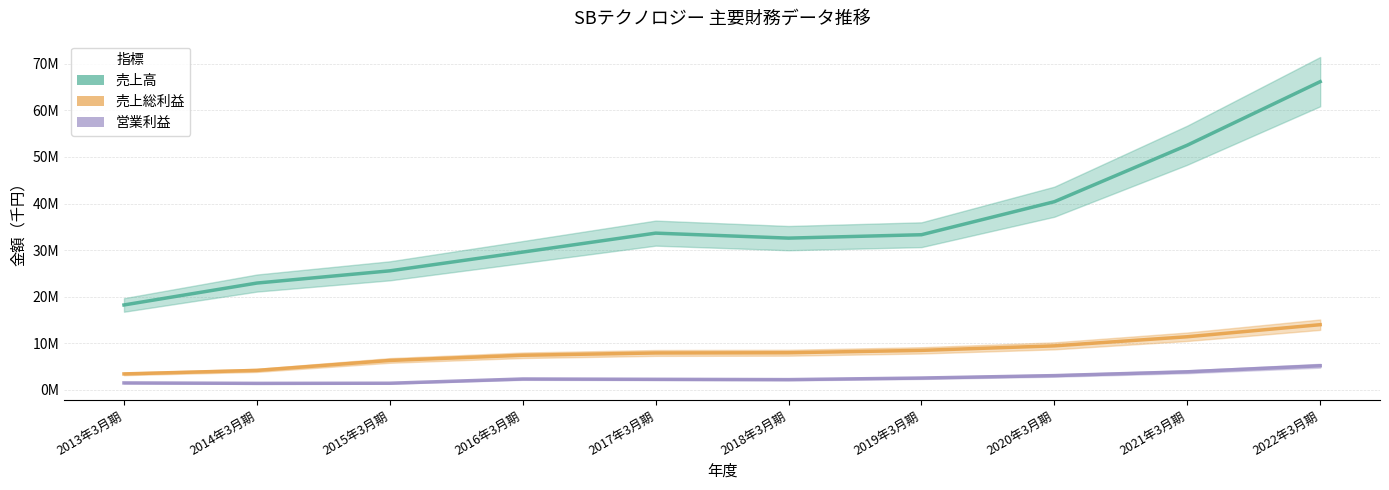

How many lines are shown in the chart?

3